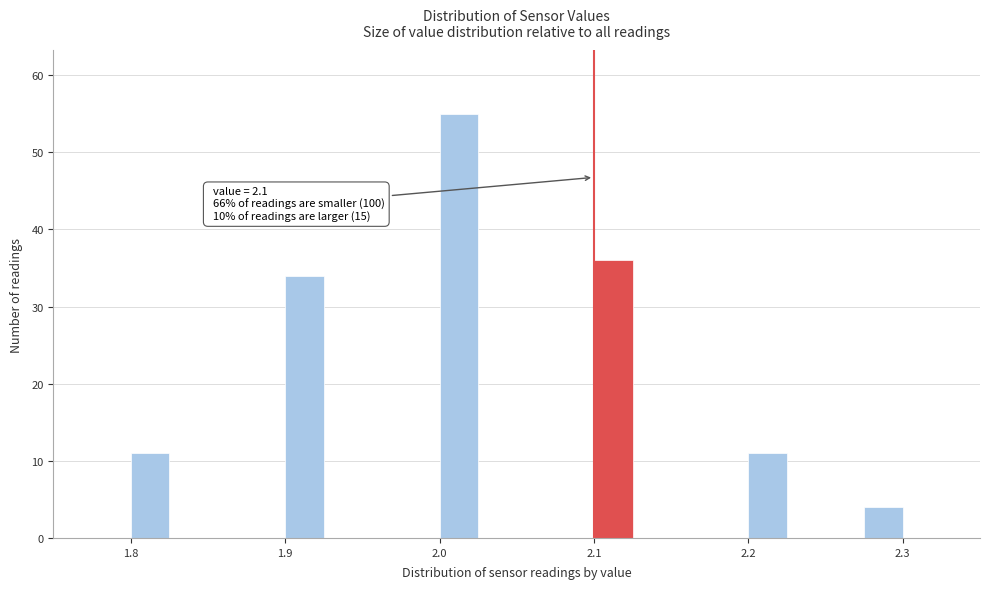

Around what value on the x-axis is the tallest bar? Give the approximate position of its centre, as read against the axis.

2.01